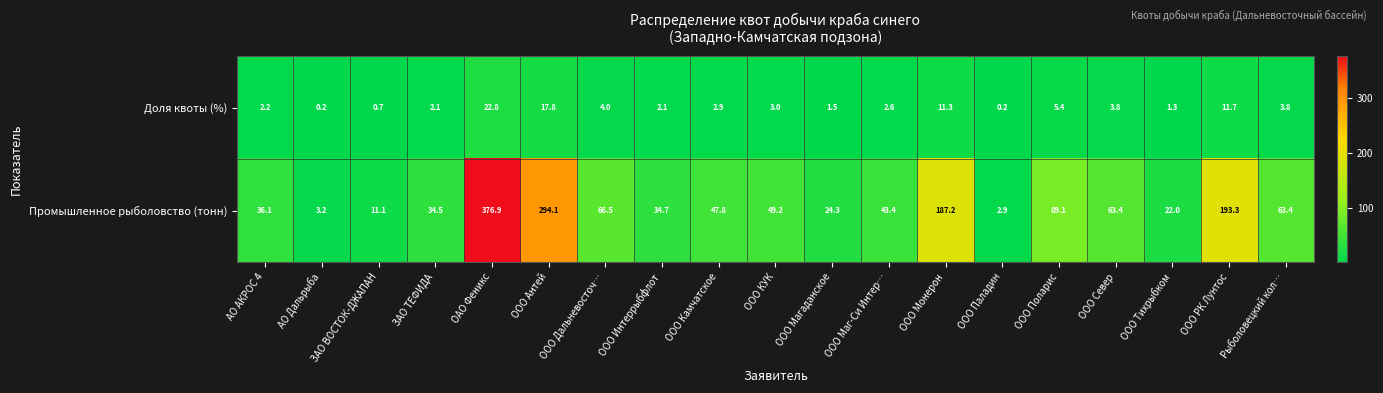

Which category has the highest value across all series?

ОАО Феникс